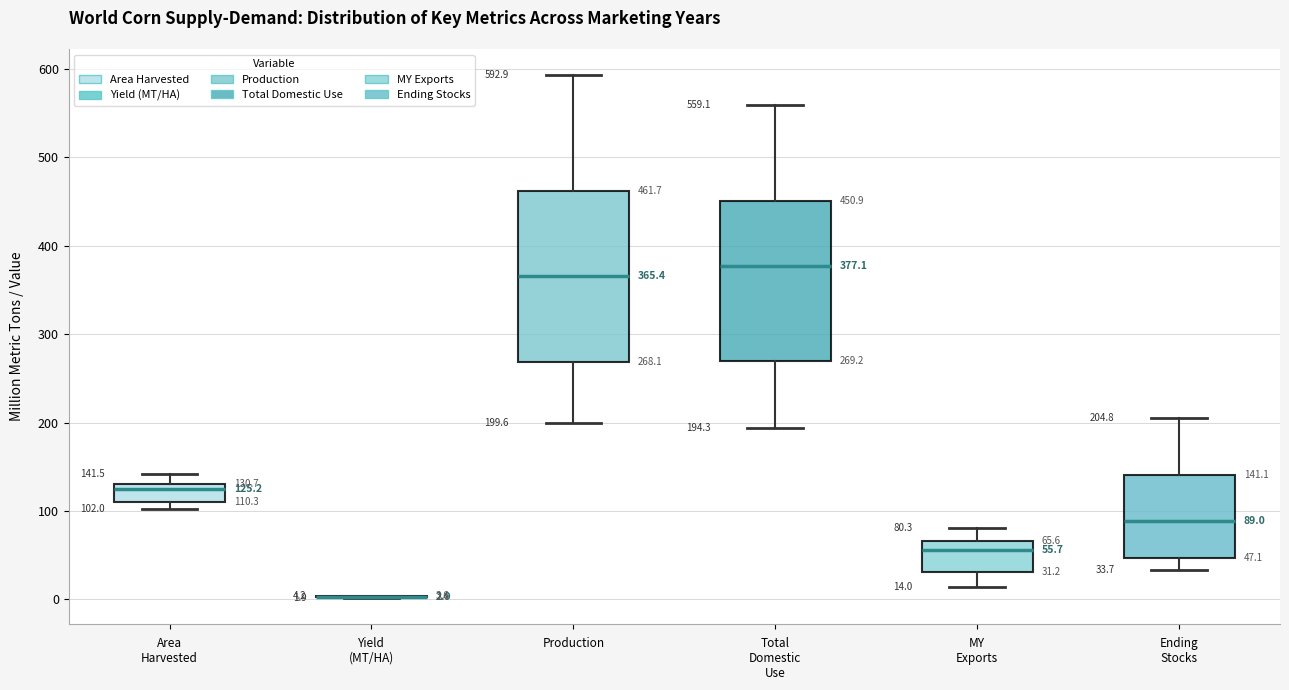

Which box is the tallest, from its lower edge to its upper edge?

Production